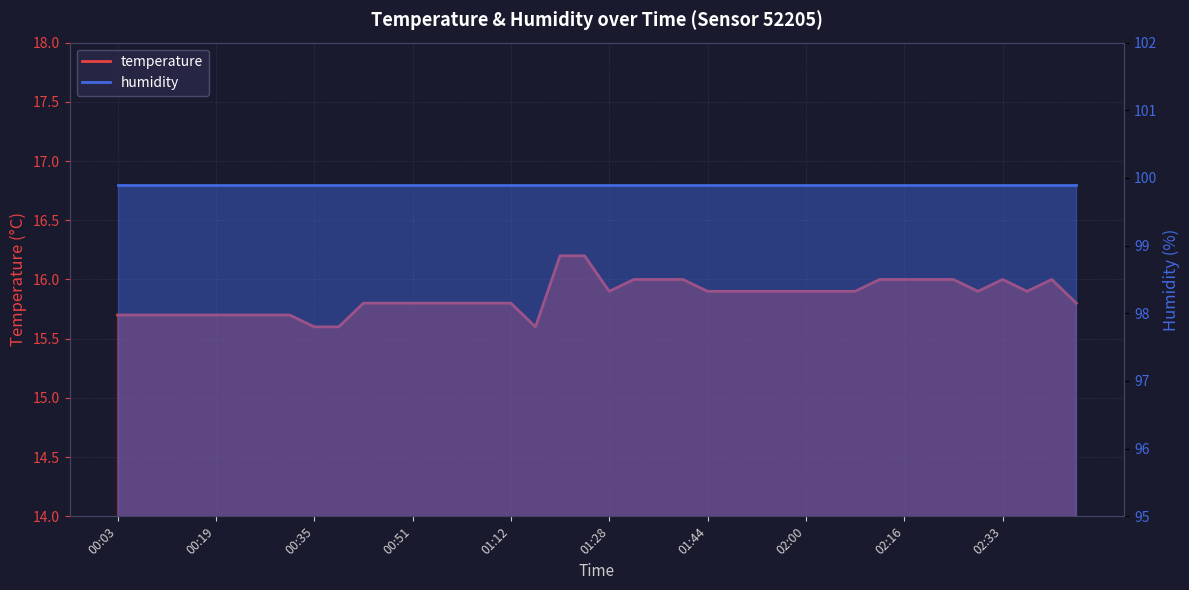

What is the change in value from 00:31 to 01:40?

+0.3